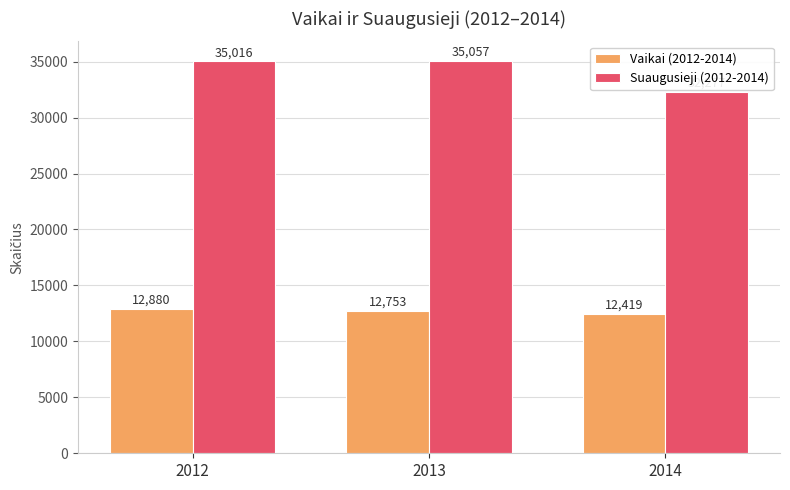

Which series changed the most between 2012 and 2013?

Vaikai (2012-2014)